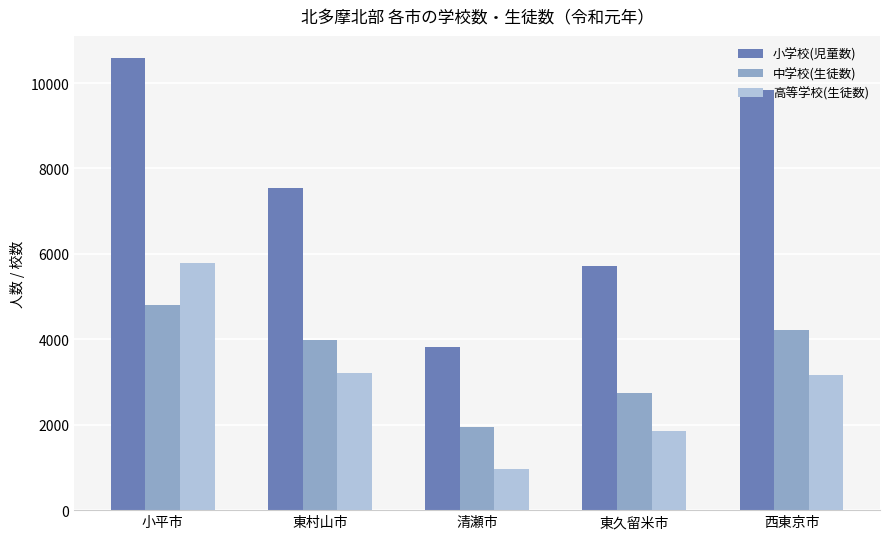

At which label is 高等学校(生徒数) closest to 3367?

東村山市